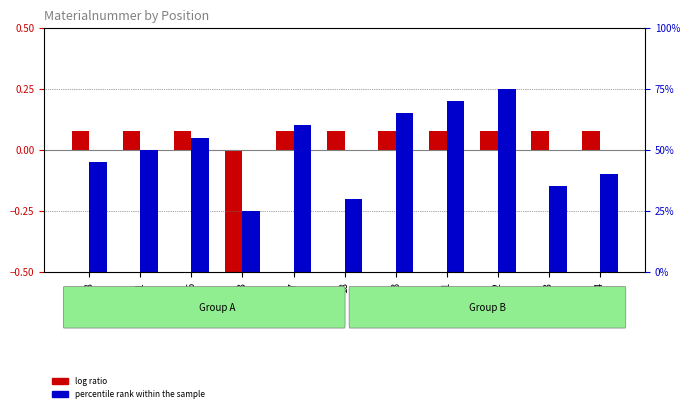

What is the spread (max minus min) of values at 12-16?

54.9